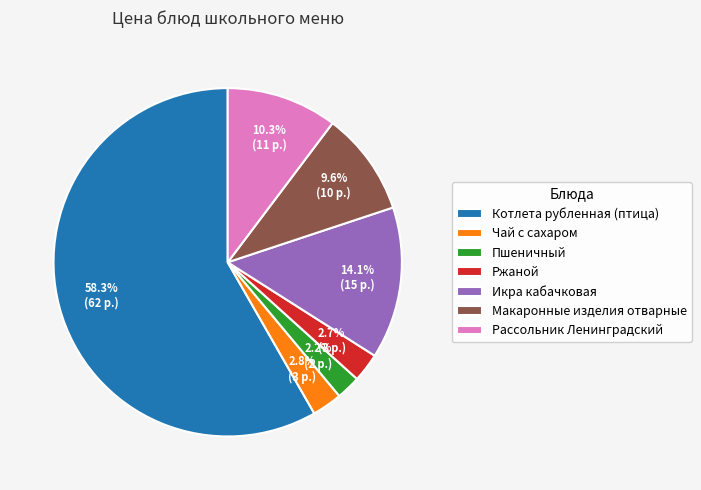

Is it true that Пшеничный is 2% of the pie?

True